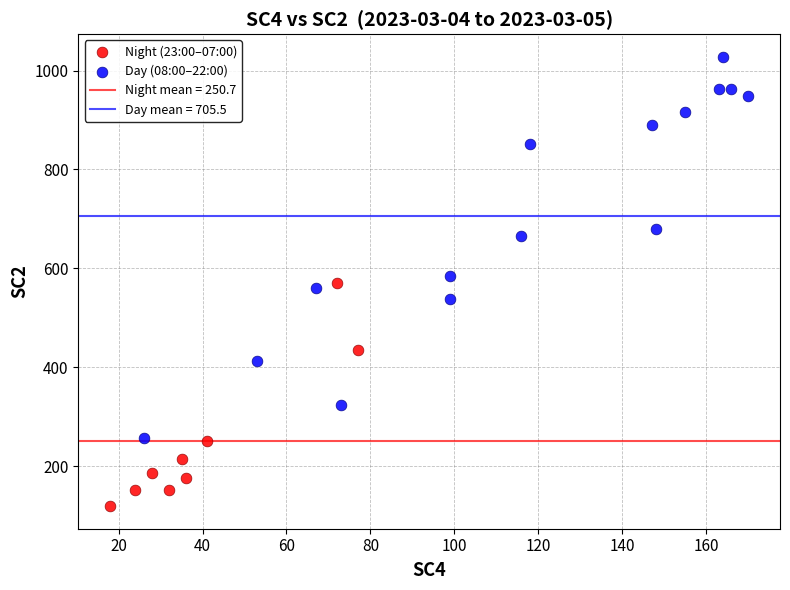

Which series reaches the maximum Y coordinate?

Day (08:00–22:00)